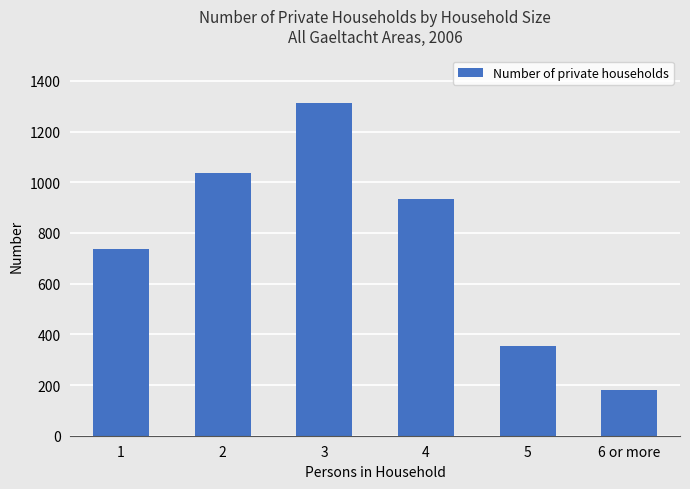

What value does the data have at 3?

1313